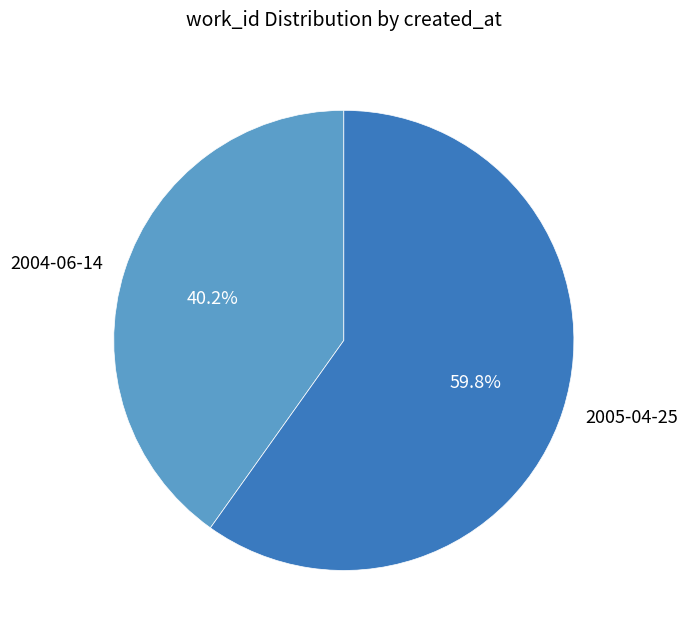

How many slices are in this pie chart?

2